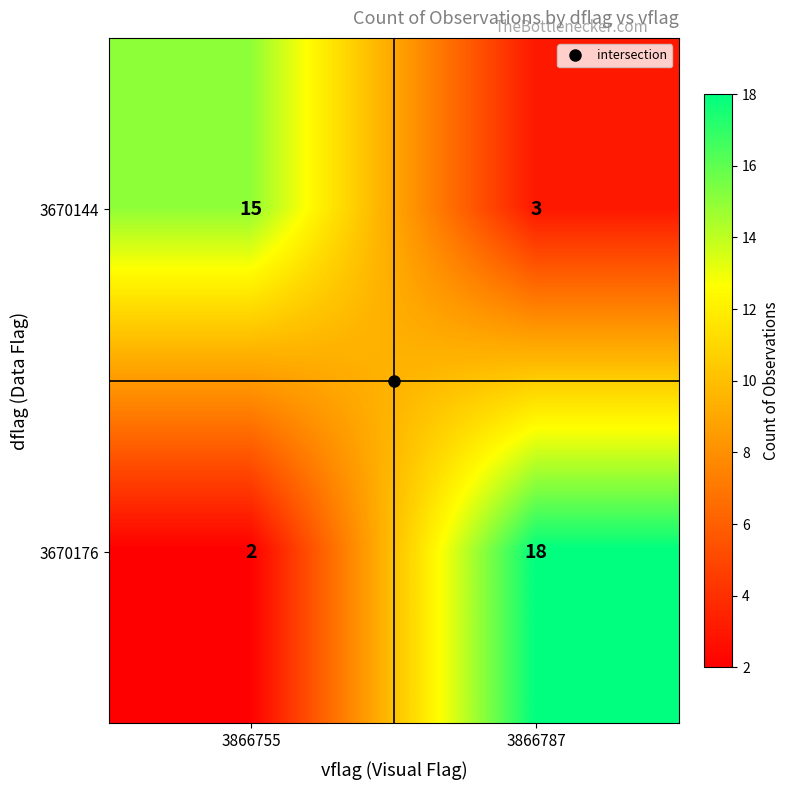

What is the spread (max minus min) of values at 3866755?

13